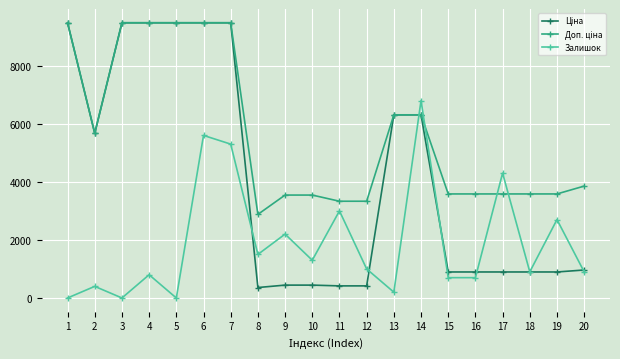

Where is the first local maximum for Залишок?

2